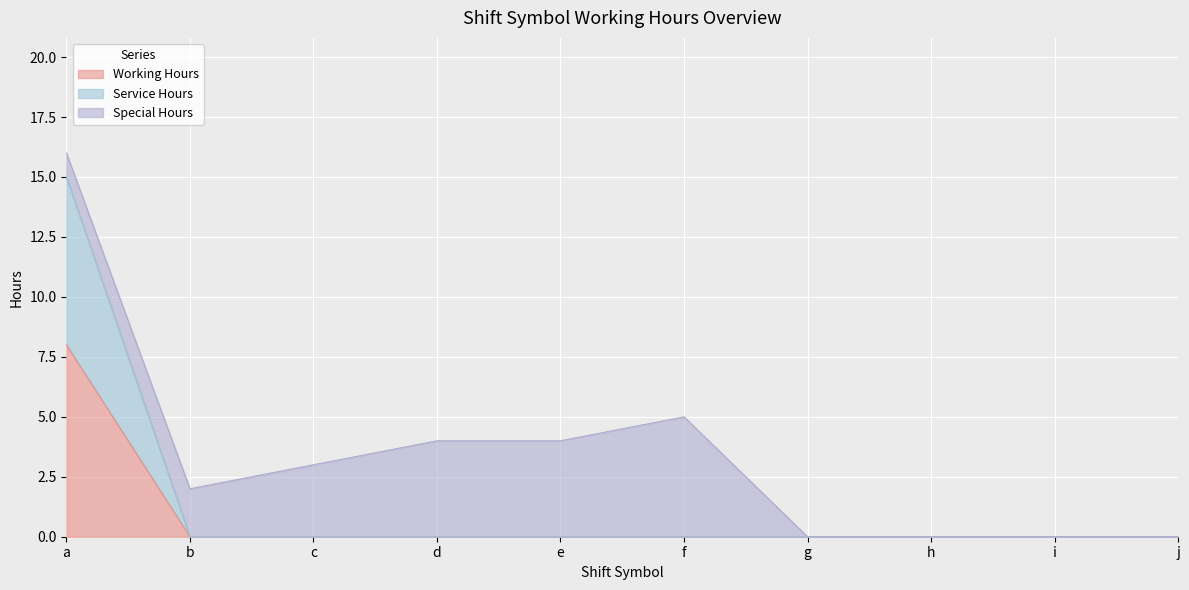

The value of Working Hours at j is -3. True or false?

False